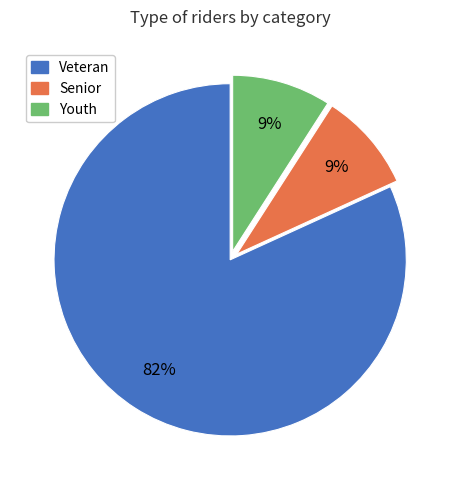

What is the ratio of the value at Youth to the value at Senior?

1.0